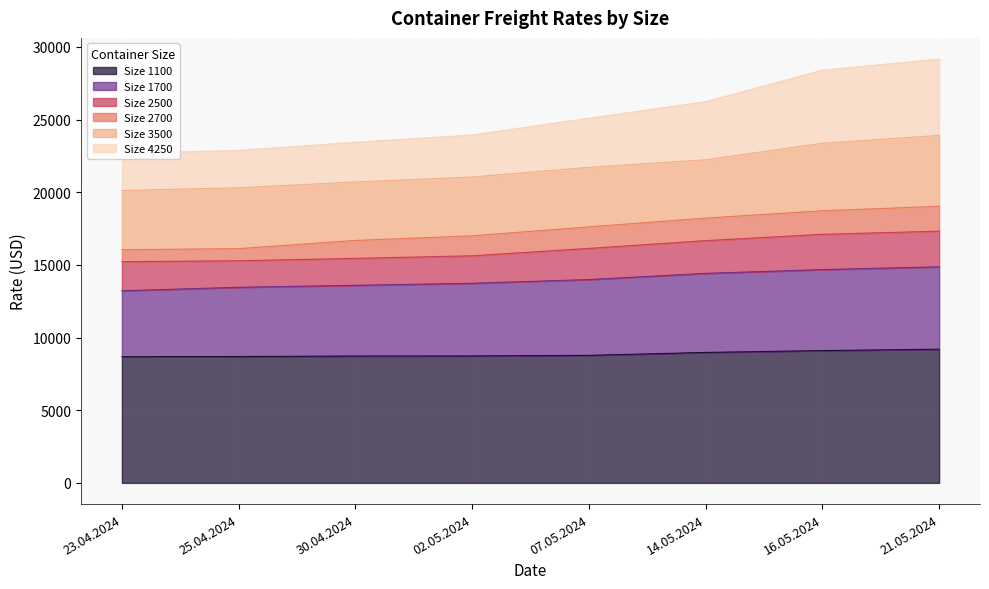

True or false: 4250 and 1100 intersect in this chart.

False